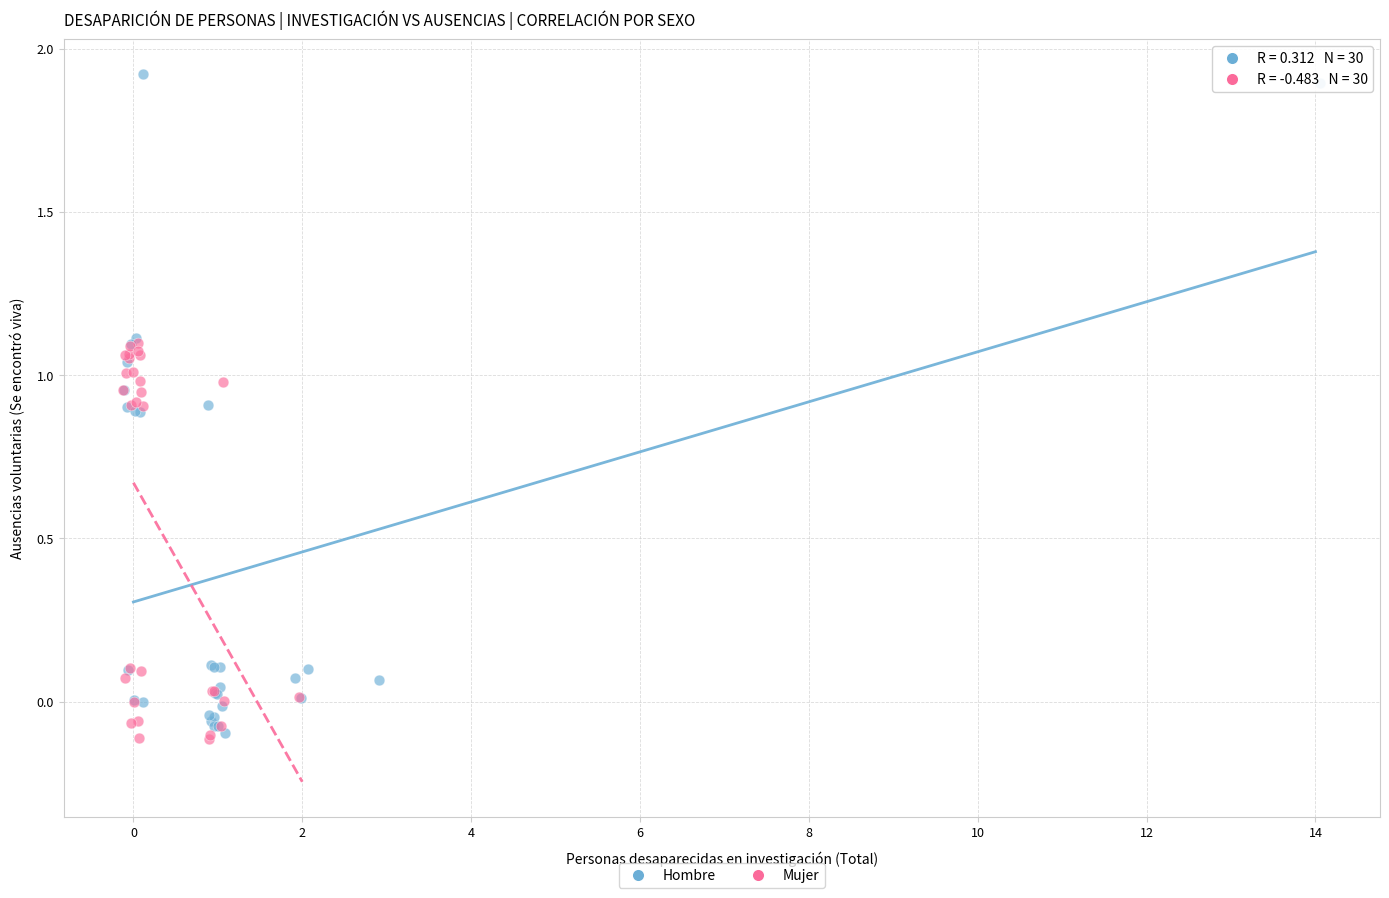

Which series has the widest spread of Y values?

Hombre